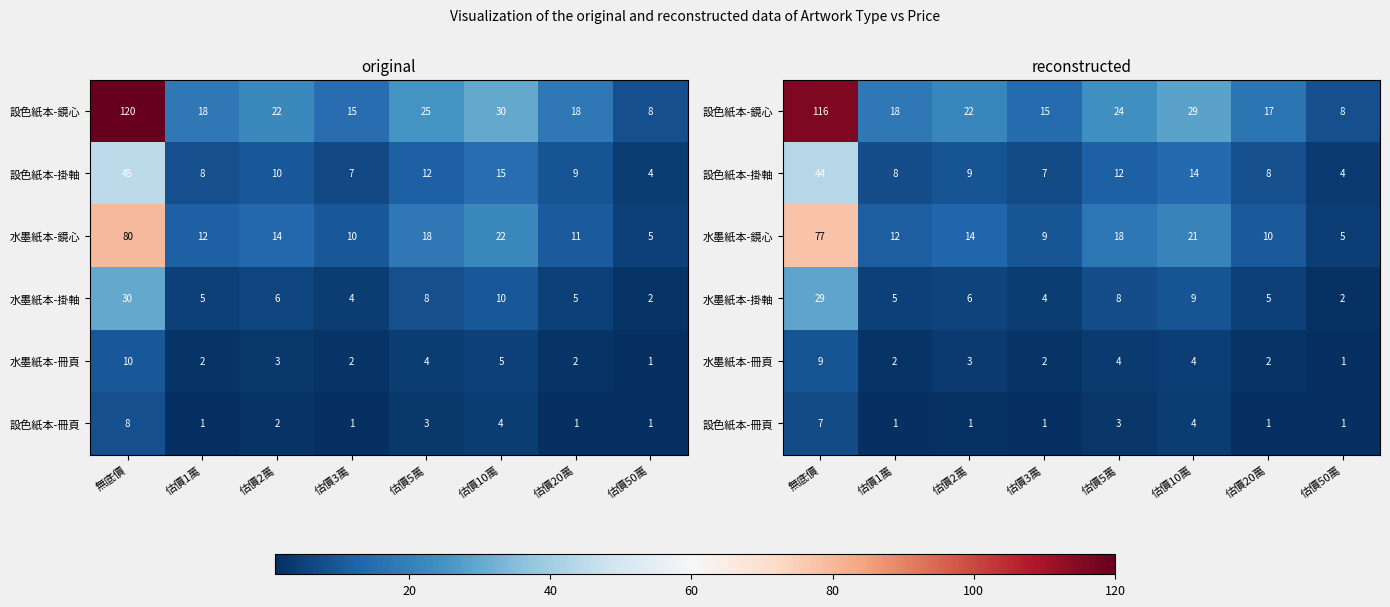

The value of 水墨紙本-掛軸 at 估價20萬 is 8.3. True or false?

False